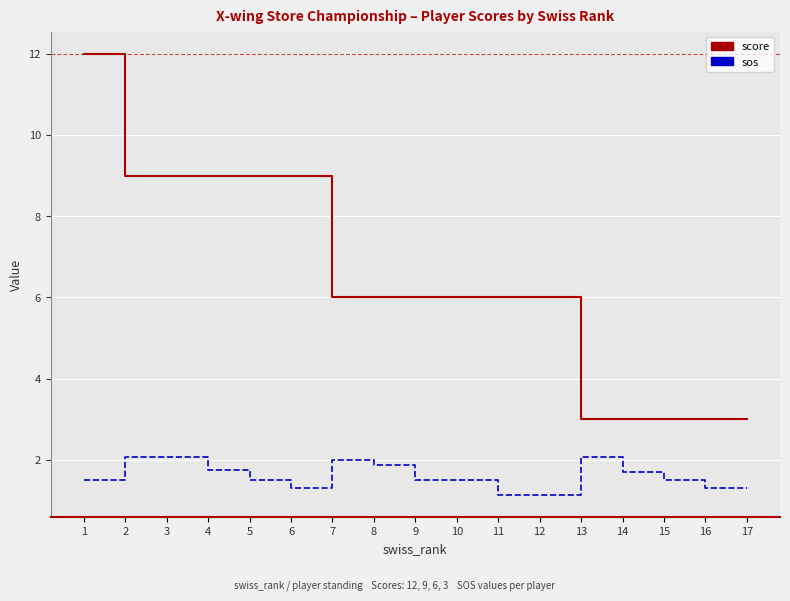

Rank the series by their maximum value, from lowest to highest.

sos, score